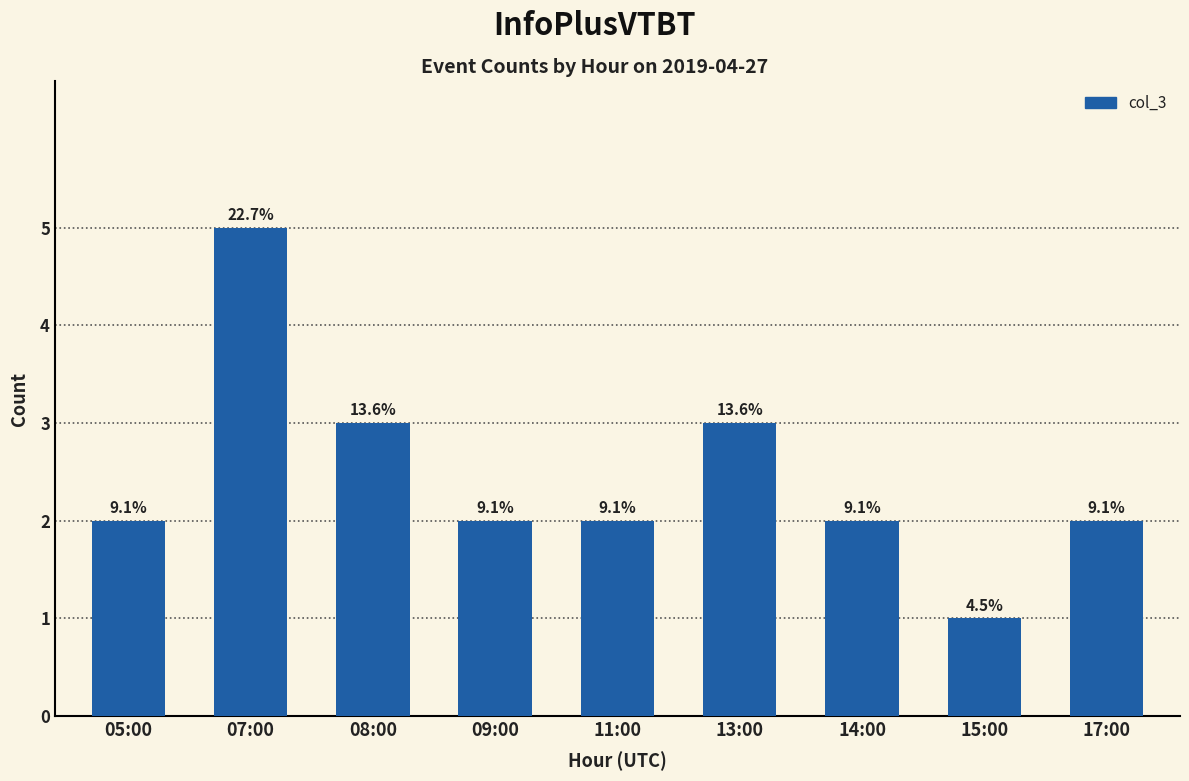

Reading right to left, list all the values displayed in this chart.

17:00=2	15:00=1	14:00=2	13:00=3	11:00=2	09:00=2	08:00=3	07:00=5	05:00=2